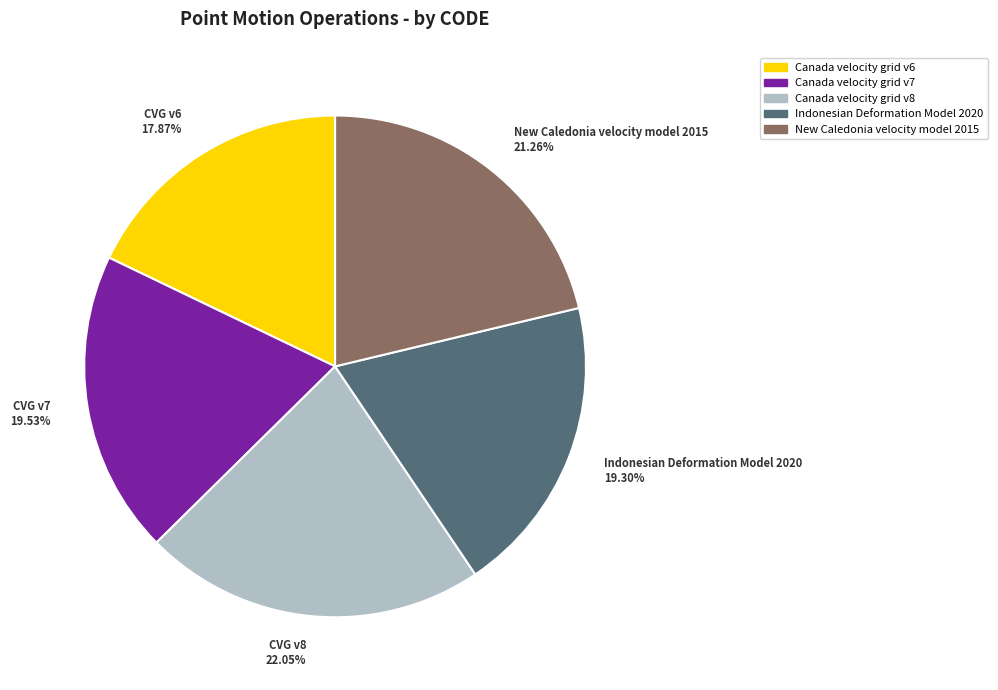

The Canada velocity grid v6 slice represents 25% of the pie. True or false?

False